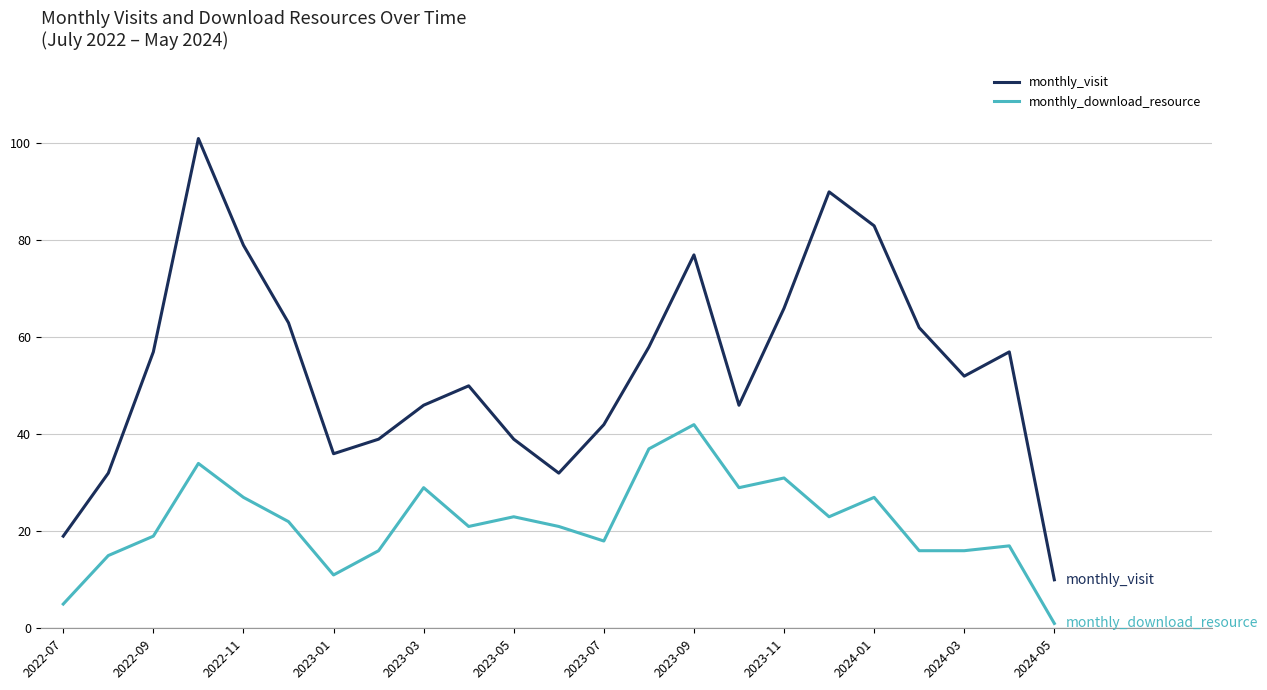

Rank the series by their maximum value, from lowest to highest.

monthly_download_resource, monthly_visit